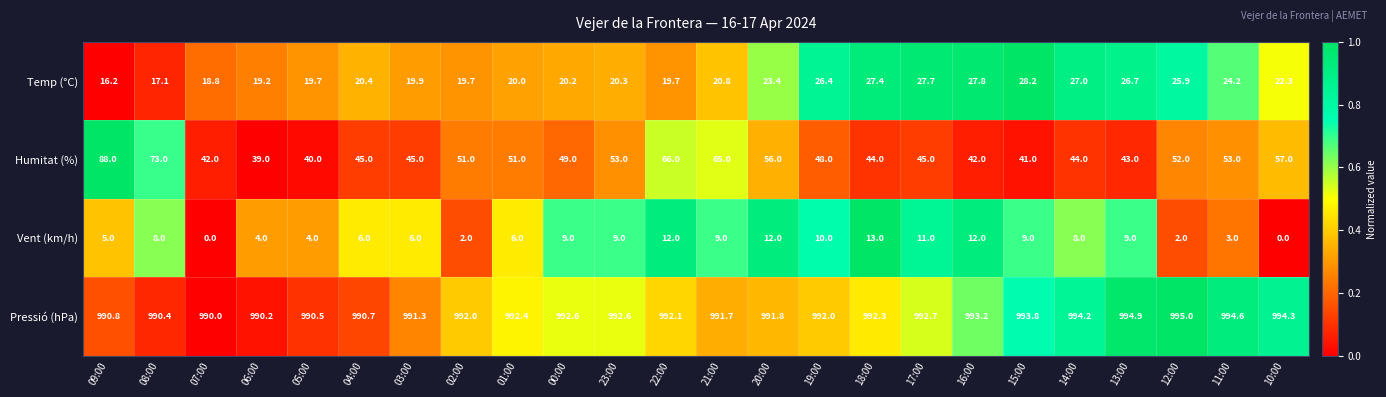

What is the difference between the highest and lowest values at 20:00?

979.8